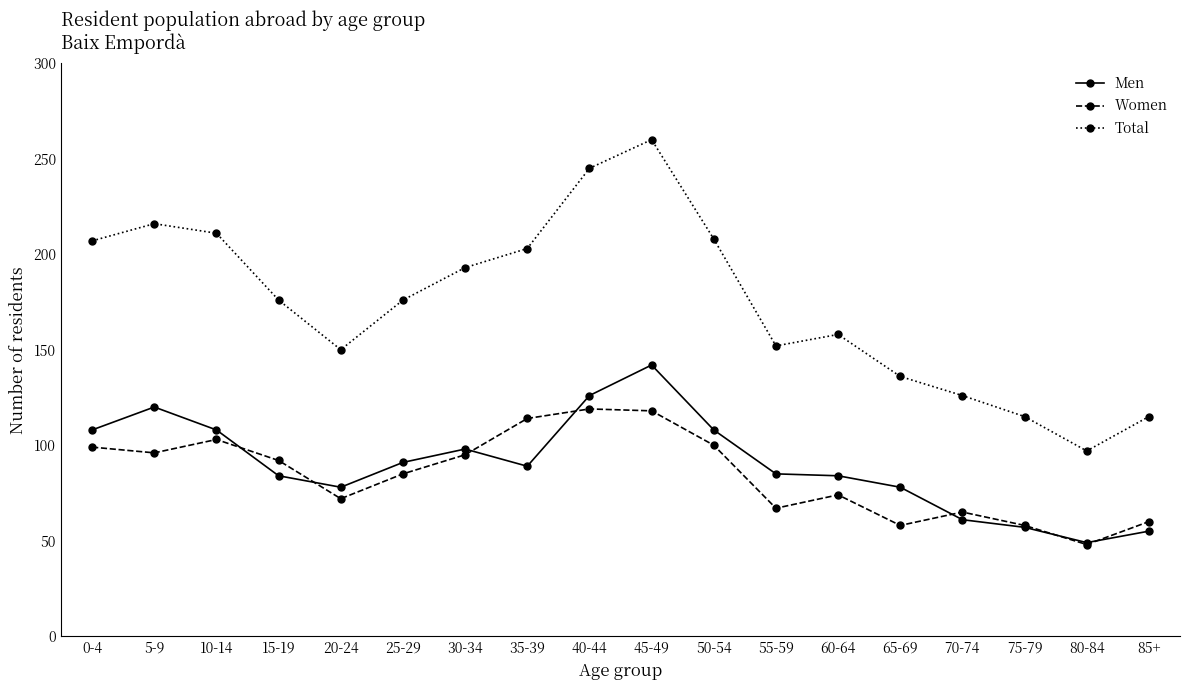

Count the number of categories in the chart.

18